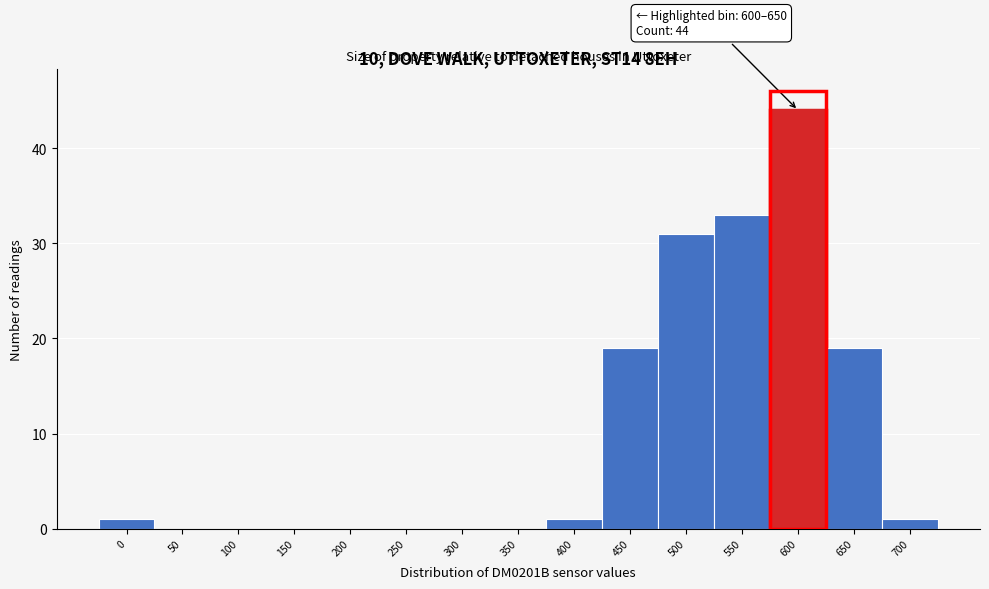

Reading left to right, extract all data points from this chart.

0=1	50=0	100=0	150=0	200=0	250=0	300=0	350=0	400=1	450=19	500=31	550=33	600=44	650=19	700=1